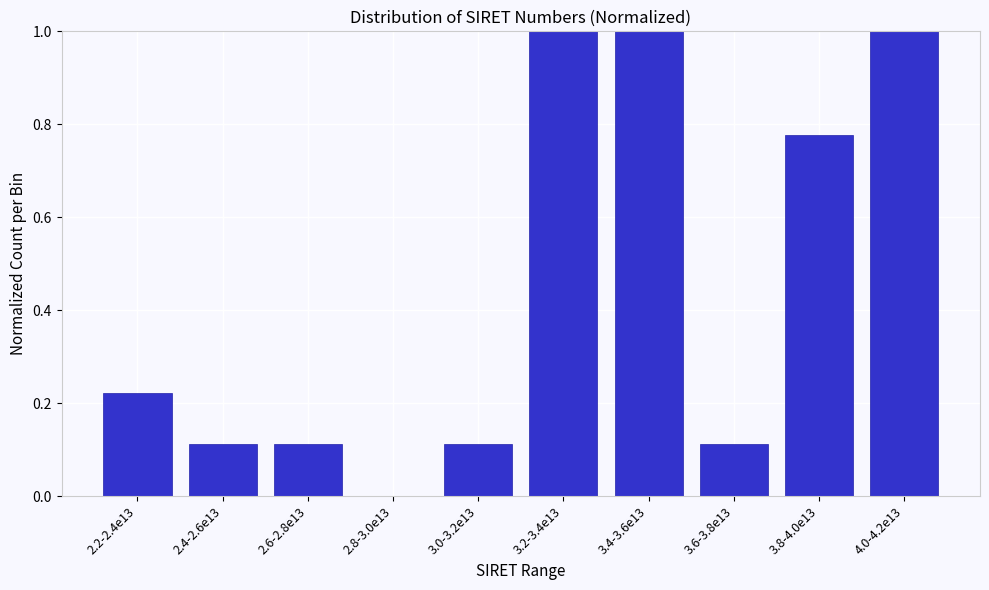

Which has a higher value, 3.8-4.0e13 or 3.6-3.8e13?

3.8-4.0e13